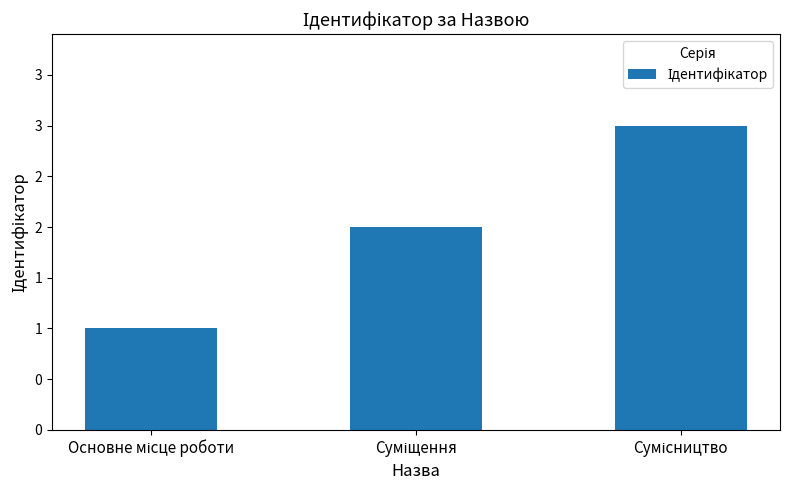

Is it true that the value at Суміщення is 2?

True